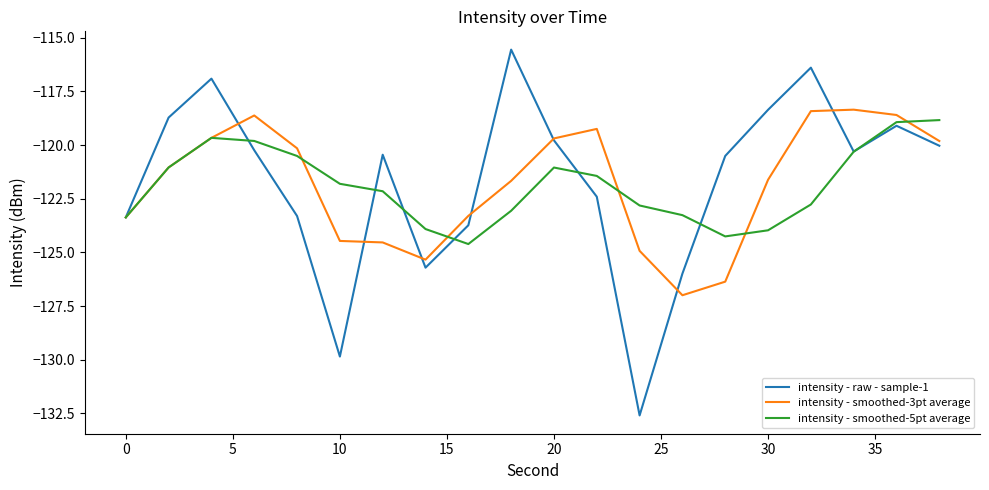

Which series has the largest range (max minus min)?

intensity - raw - sample-1